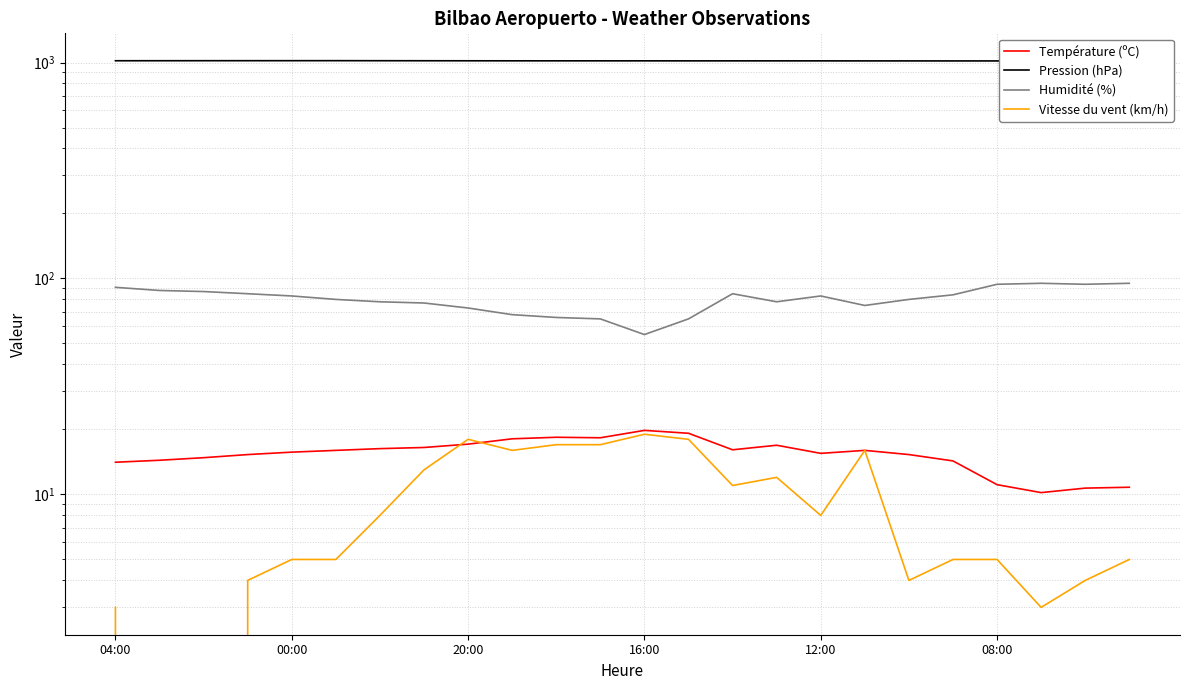

What is the difference between the maximum and minimum values in the Température (ºC) series?

9.6